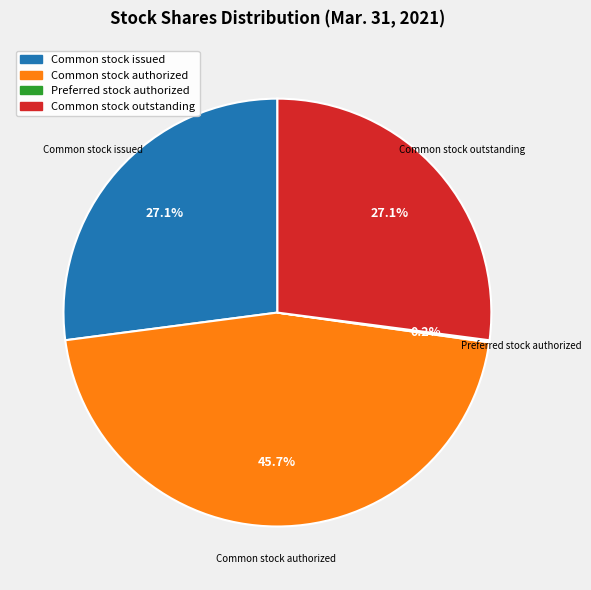

Is there a majority slice in this chart?

No